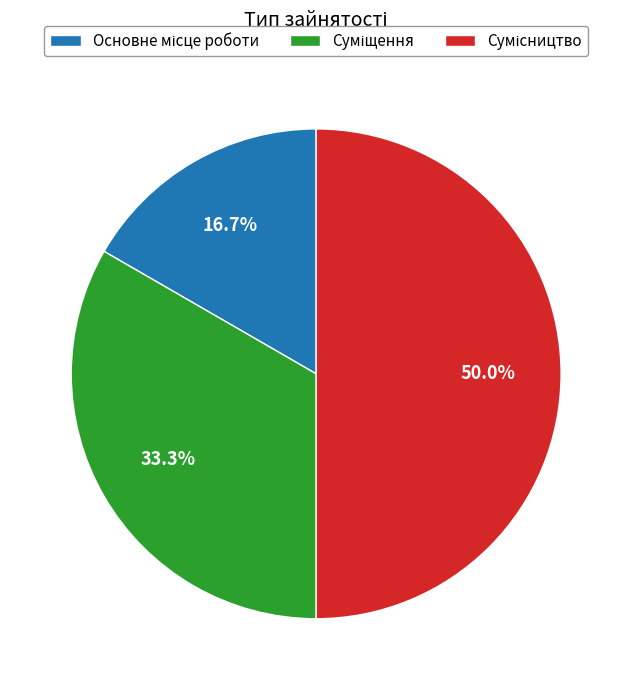

How many segments does this pie chart have?

3